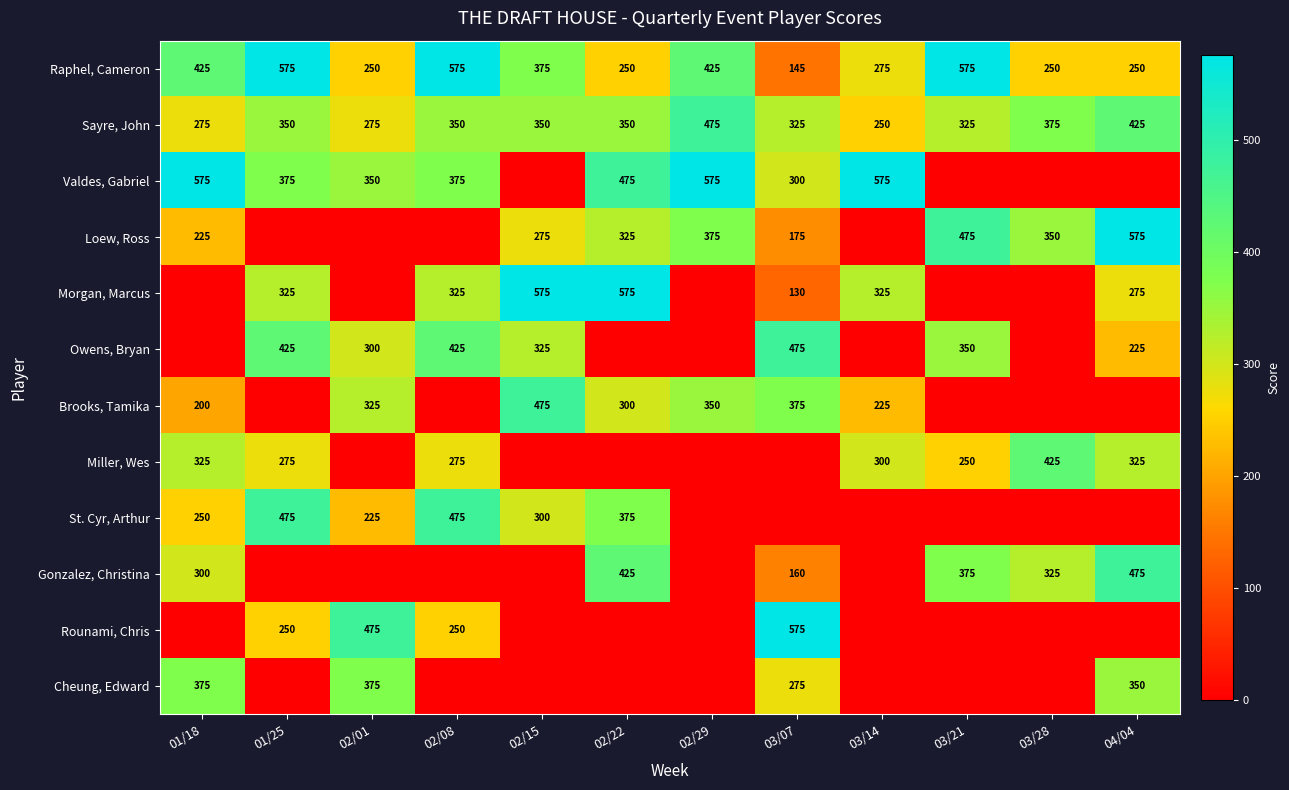

Where does the Raphel, Cameron series first go above 375?

01/18